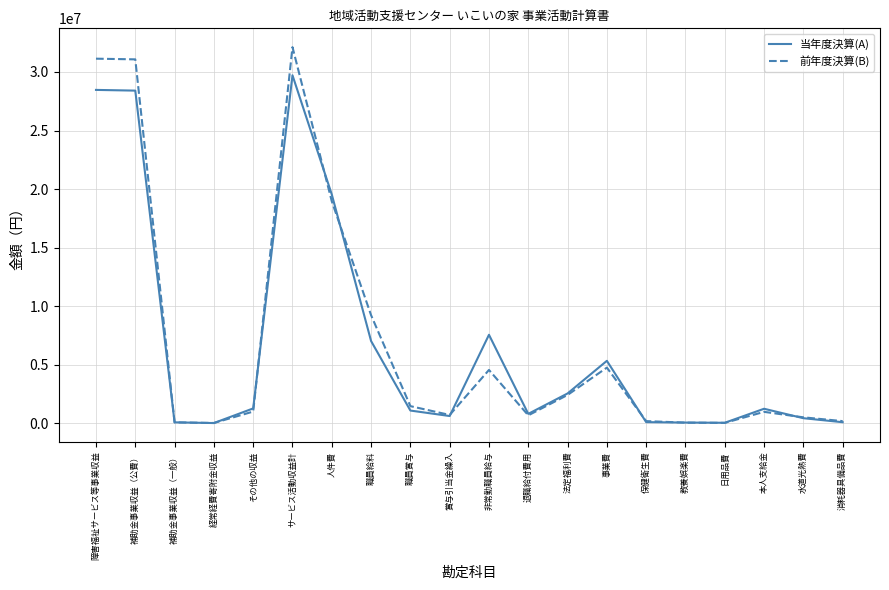

Between サービス活動収益計 and 職員給料, which series saw the biggest shift?

前年度決算(B)